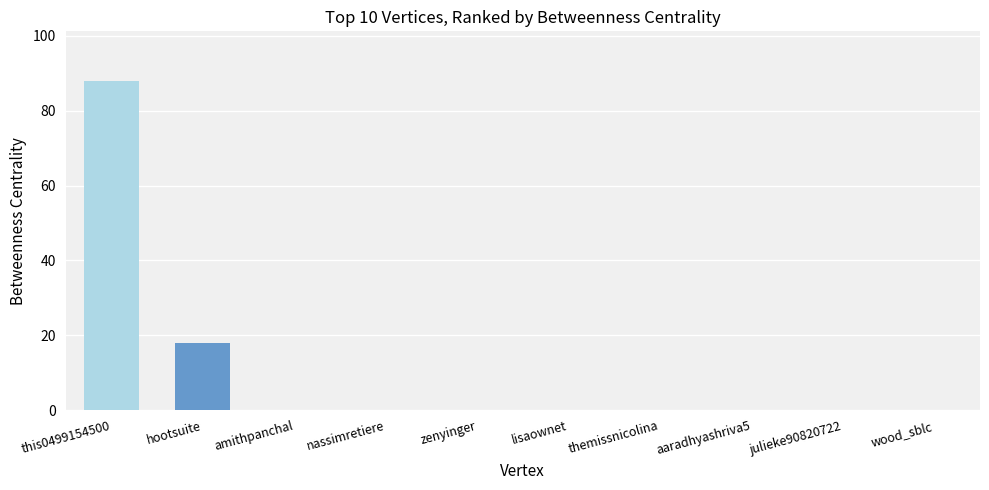

Are the bars grouped side by side (vs. stacked)?

No